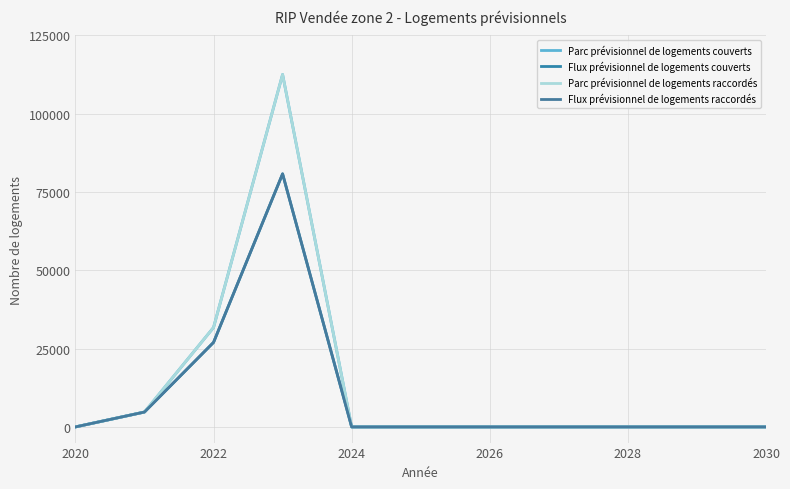

Reading left to right, extract all data points from this chart.

Parc prévisionnel de logements couverts: 0	4754	31737	112537	0	0	0	0	0	0	0
Flux prévisionnel de logements couverts: 0	4754	26983	80800	0	0	0	0	0	0	0
Parc prévisionnel de logements raccordés: 0	4754	31737	112537	0	0	0	0	0	0	0
Flux prévisionnel de logements raccordés: 0	4754	26983	80800	0	0	0	0	0	0	0